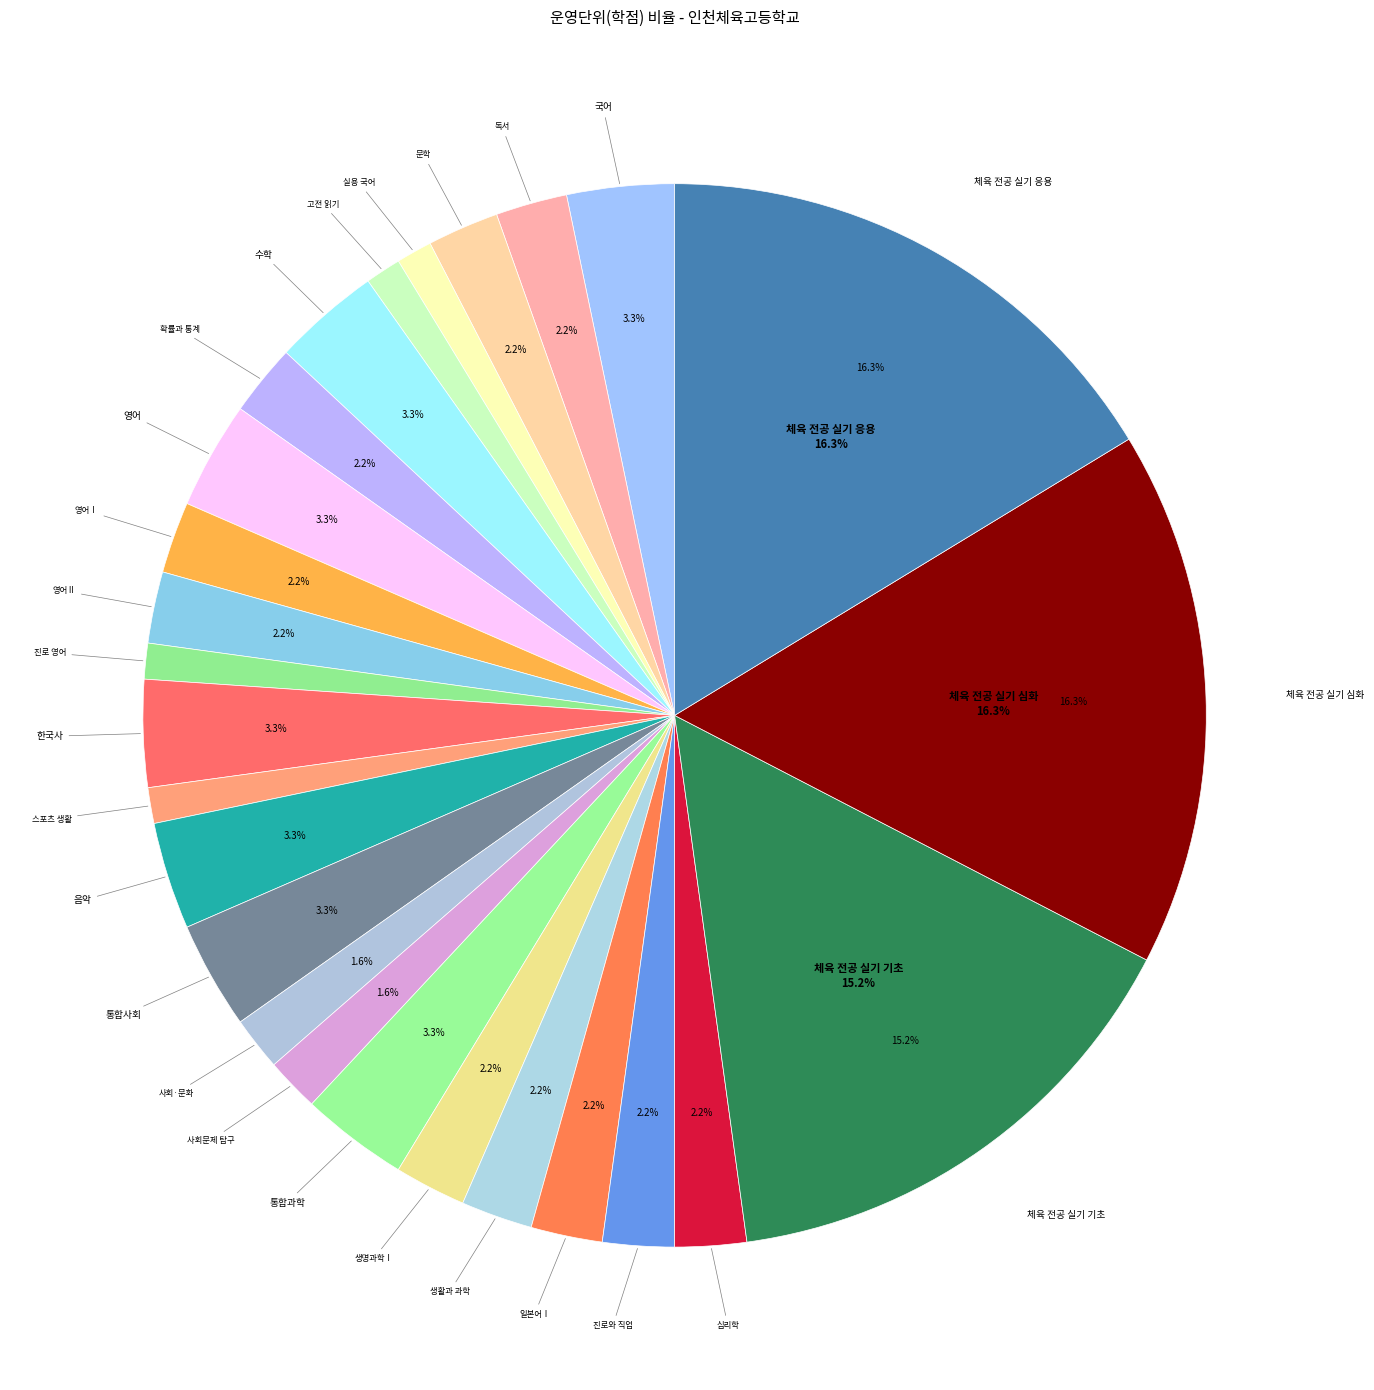

How many slices are in this pie chart?

26